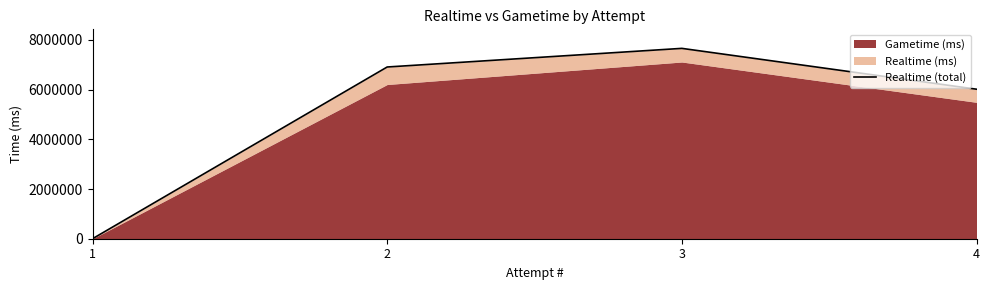

What is the change in value from 1 to 4?

+6016608